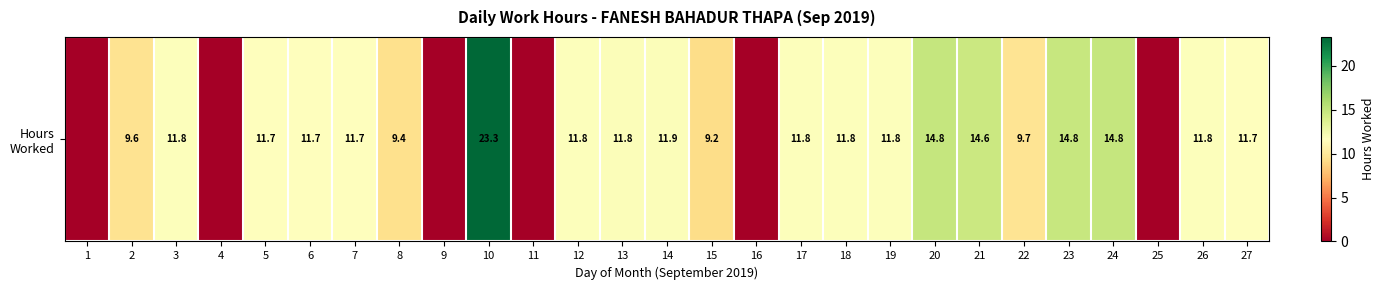

What is the difference between the values at 23 and 17?

3.0